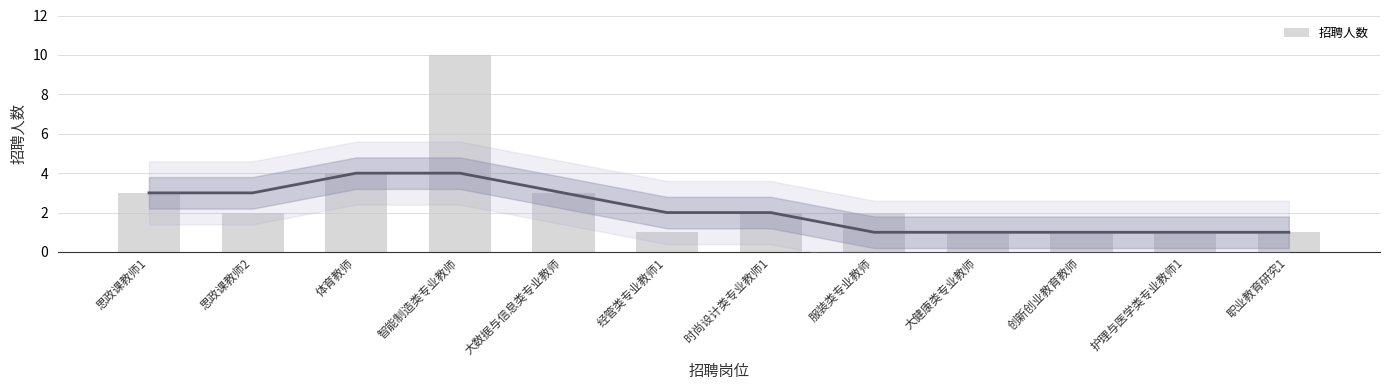

Which category has the lowest value across all series?

经管类专业教师1